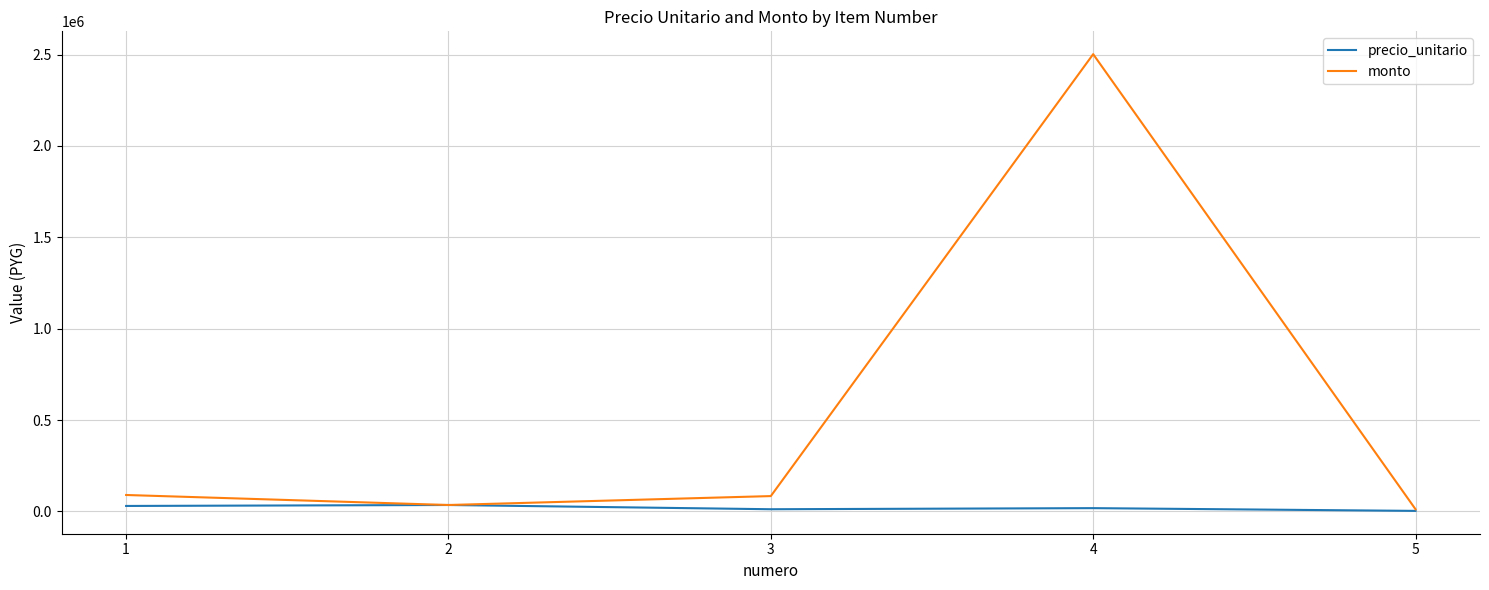

In monto, how many points are lower than both neighbors (excluding endpoints)?

1